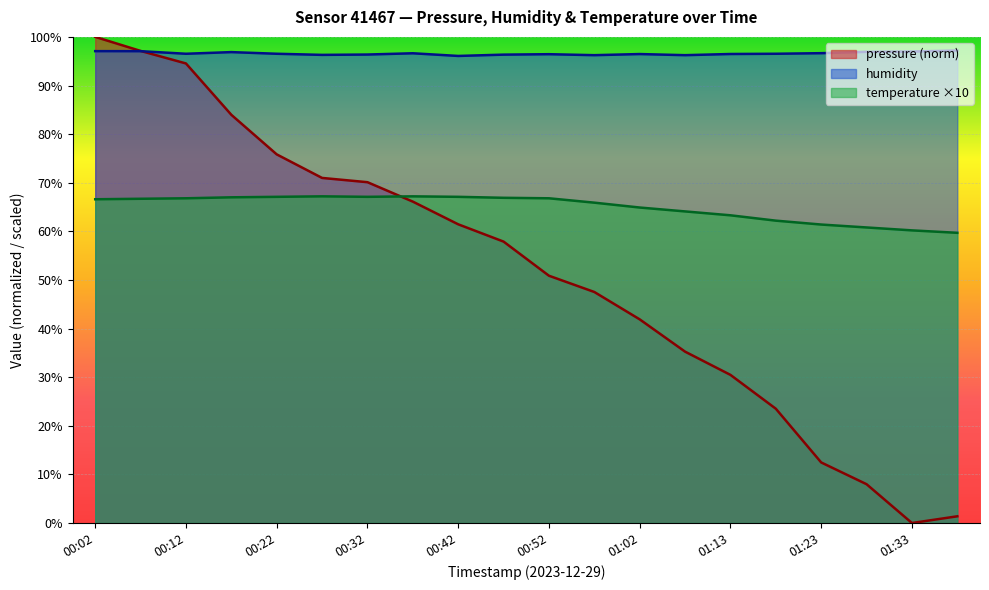

What are all the series names shown in the legend?

pressure (norm), humidity, temperature ×10